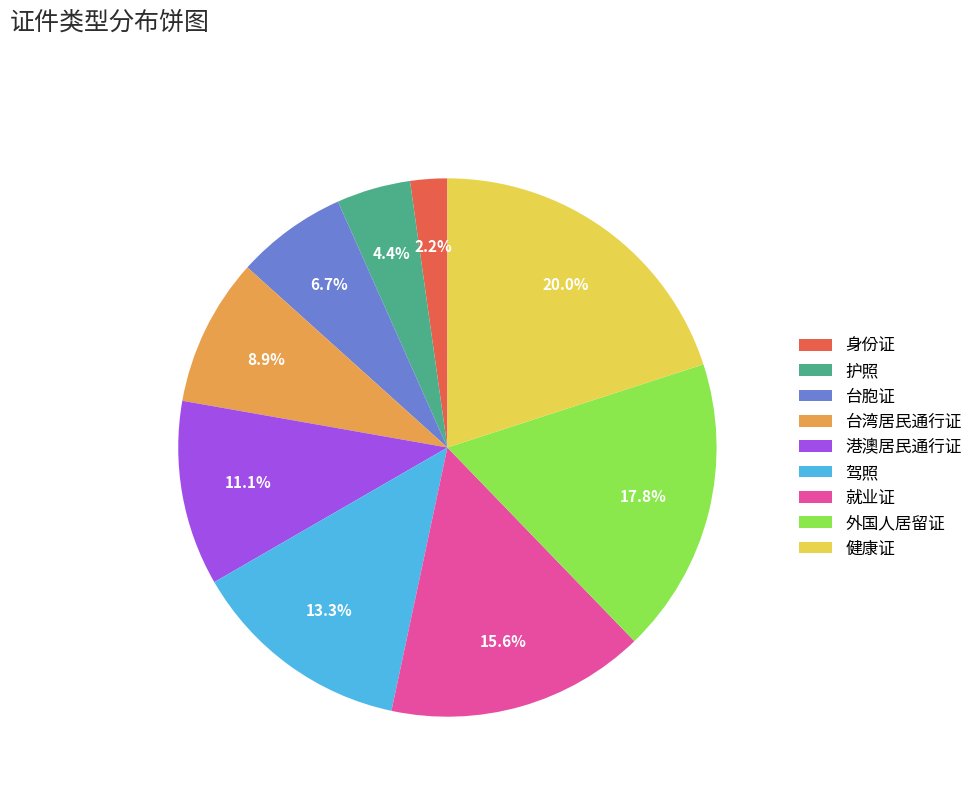

How many slices are in this pie chart?

9